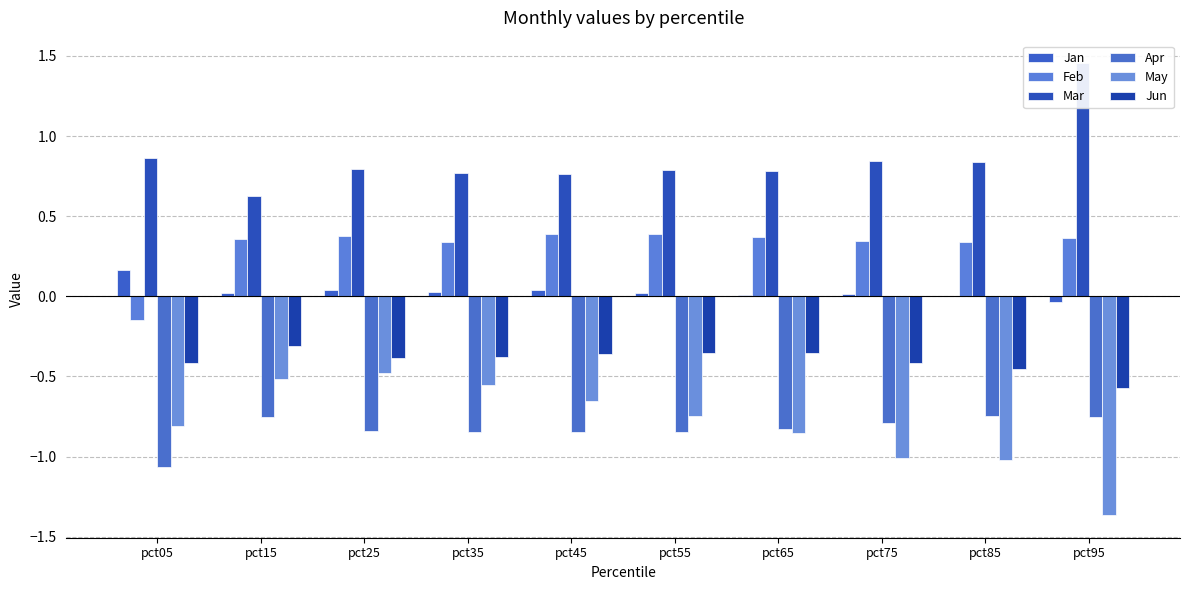

Between pct75 and pct25, which is larger?

pct25